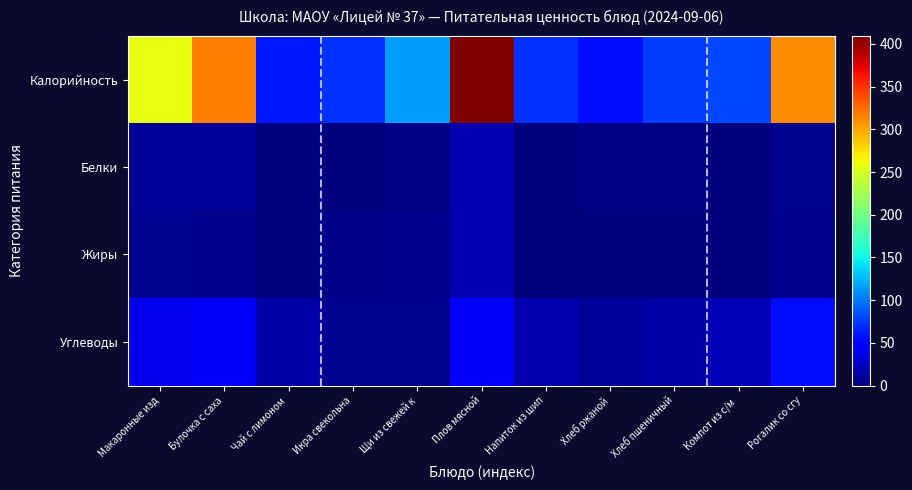

What is the difference between the highest and lowest values at Плов мясной?

391.0